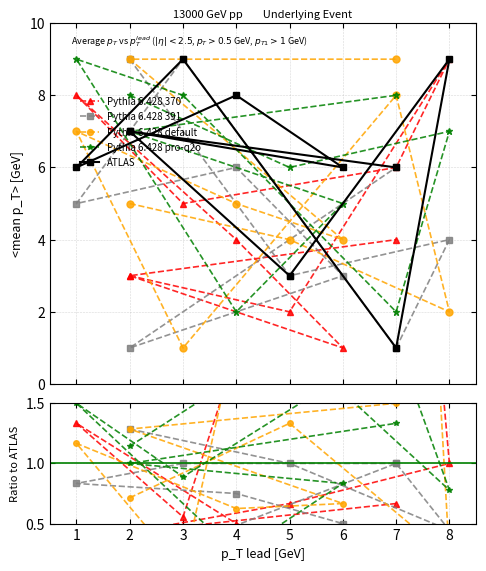

What is the label of the 10th point from the left?

7